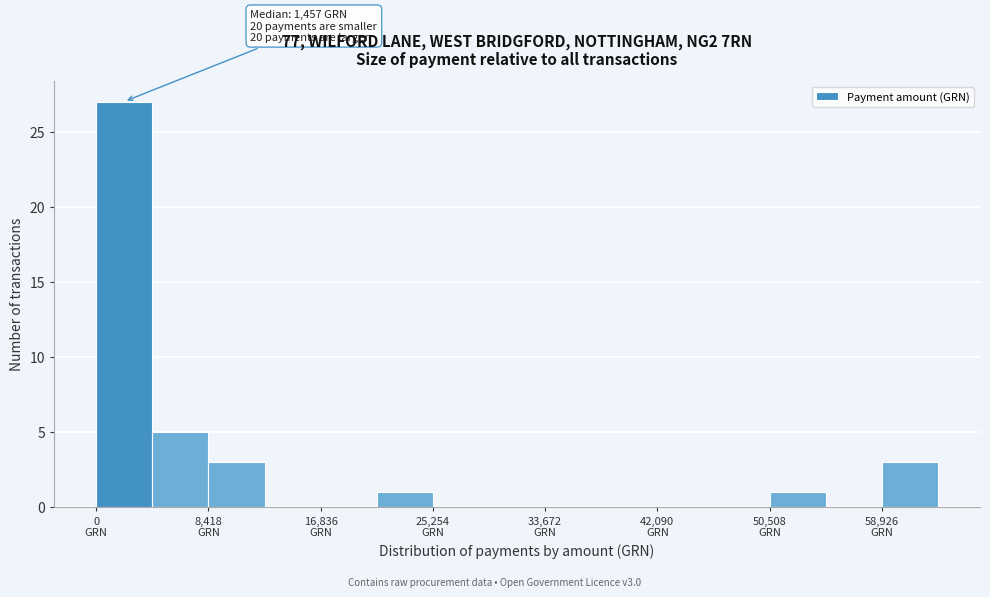

Over which range of the x-axis is the bar tallest?

0 to 4000